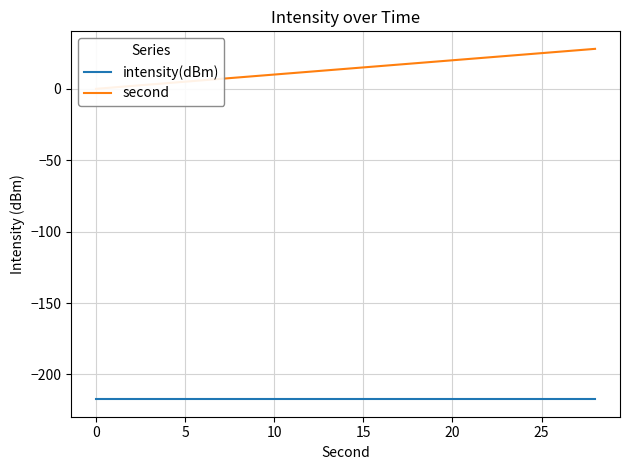

List the series in order of their peak value, lowest first.

intensity(dBm), second